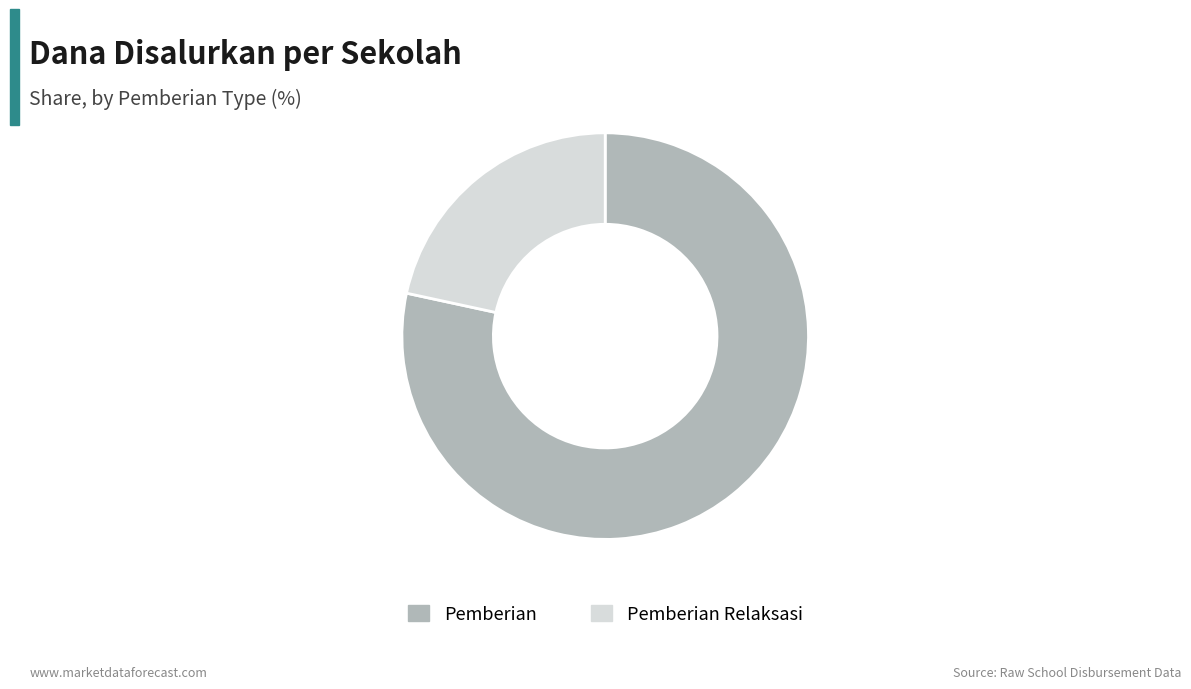

Rank the categories by value from highest to lowest.

Pemberian, Pemberian Relaksasi